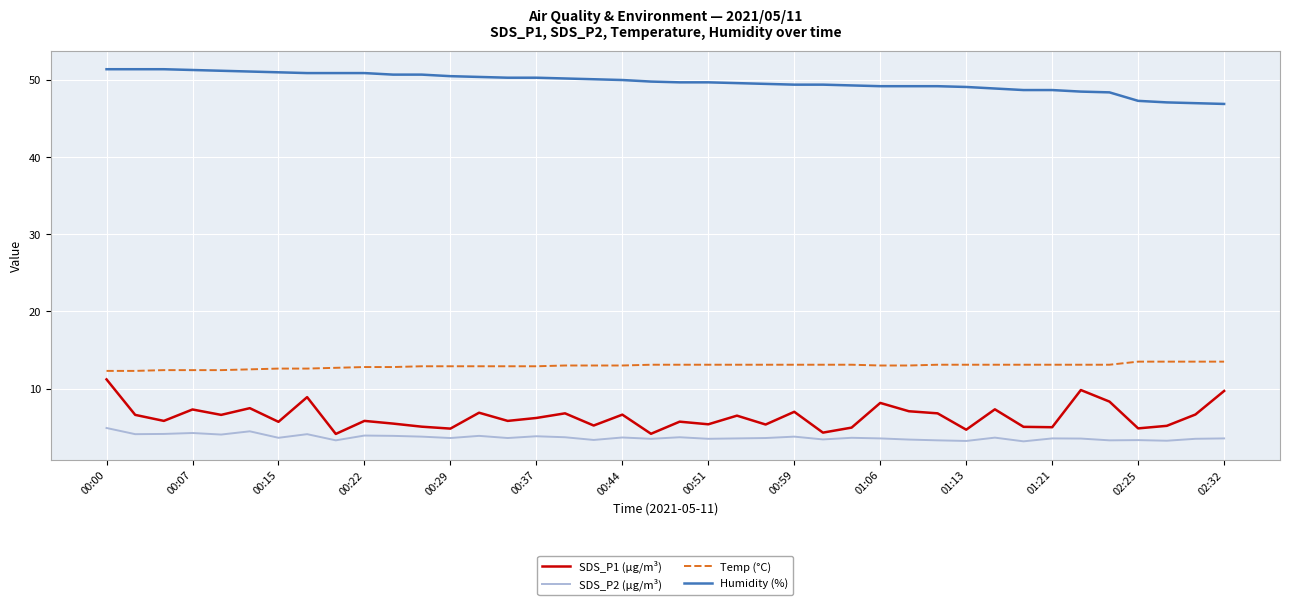

What is the difference between the maximum and minimum values in the Humidity (%) series?

4.5